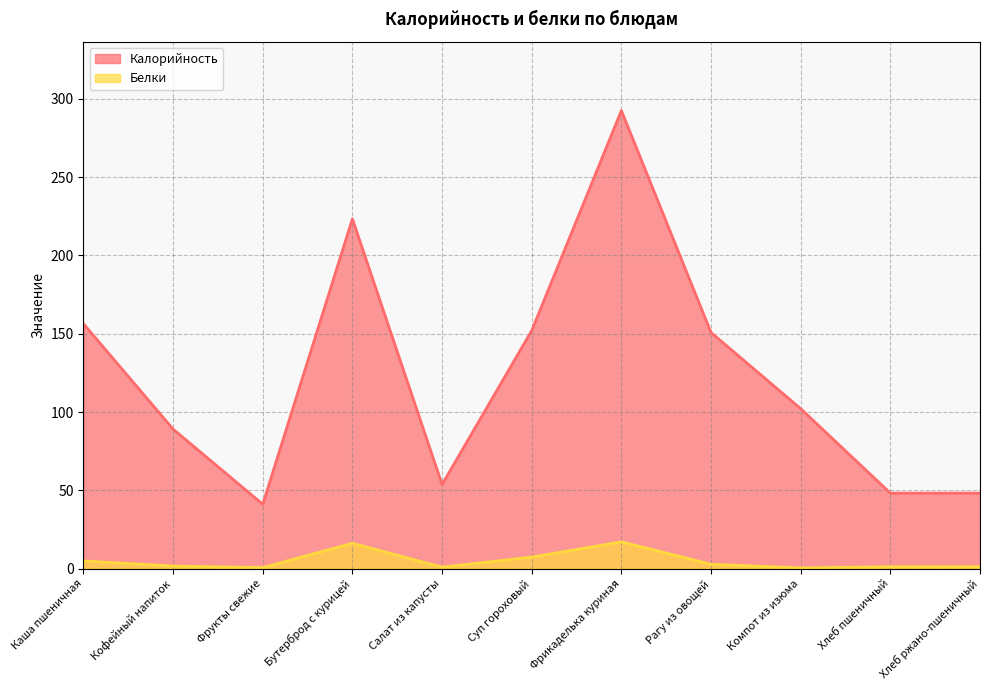

True or false: Калорийность has a value of 102.2 at Компот из изюма.

True